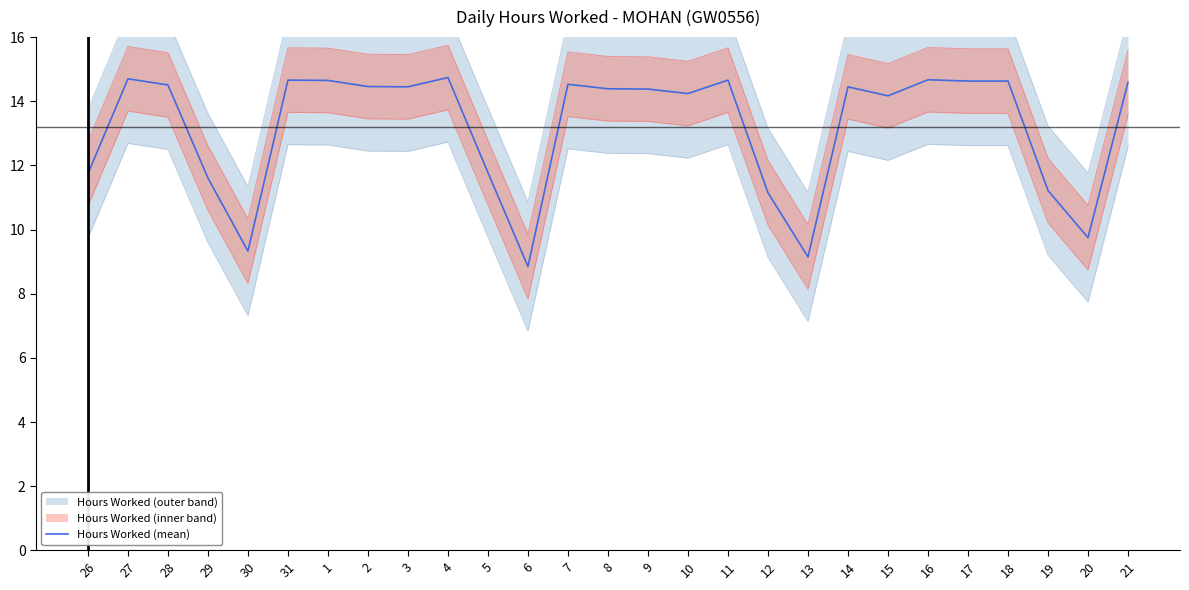

What is the difference between the second highest and minimum values?

5.8